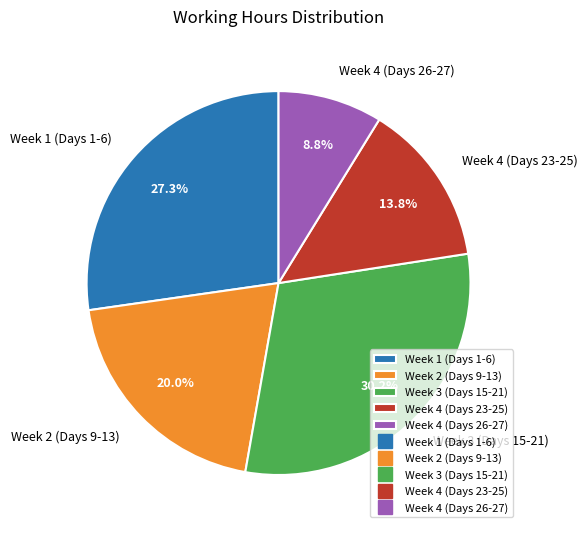

Does any single category account for the majority?

No